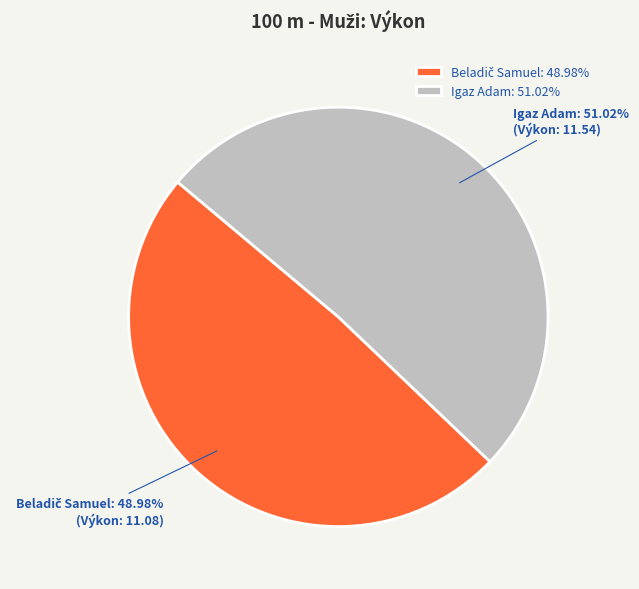

Does any single category account for the majority?

Yes